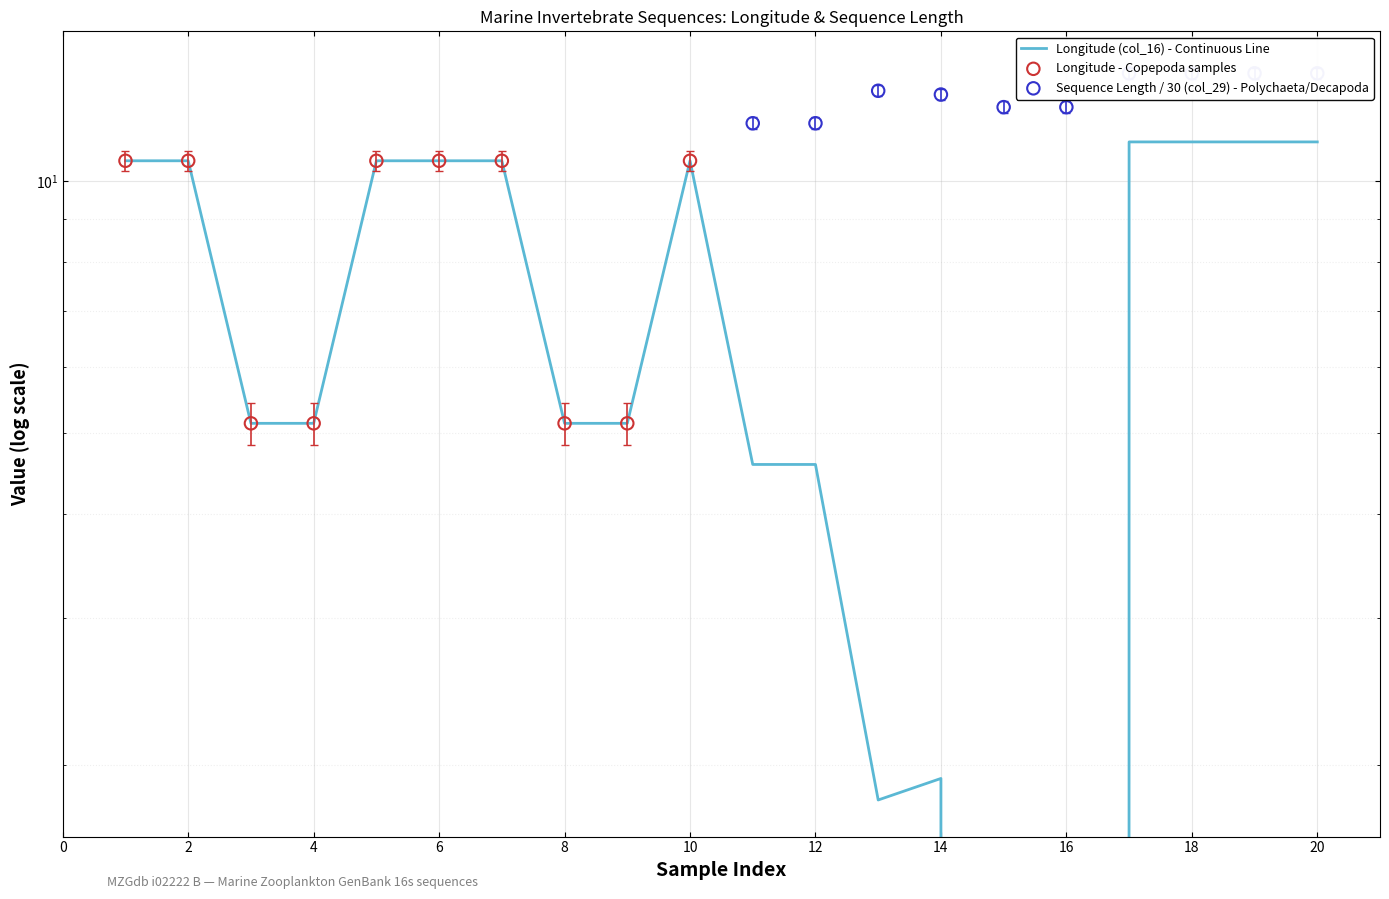

Approximately how many times larger is the value at 14 compared to 1?

0.2